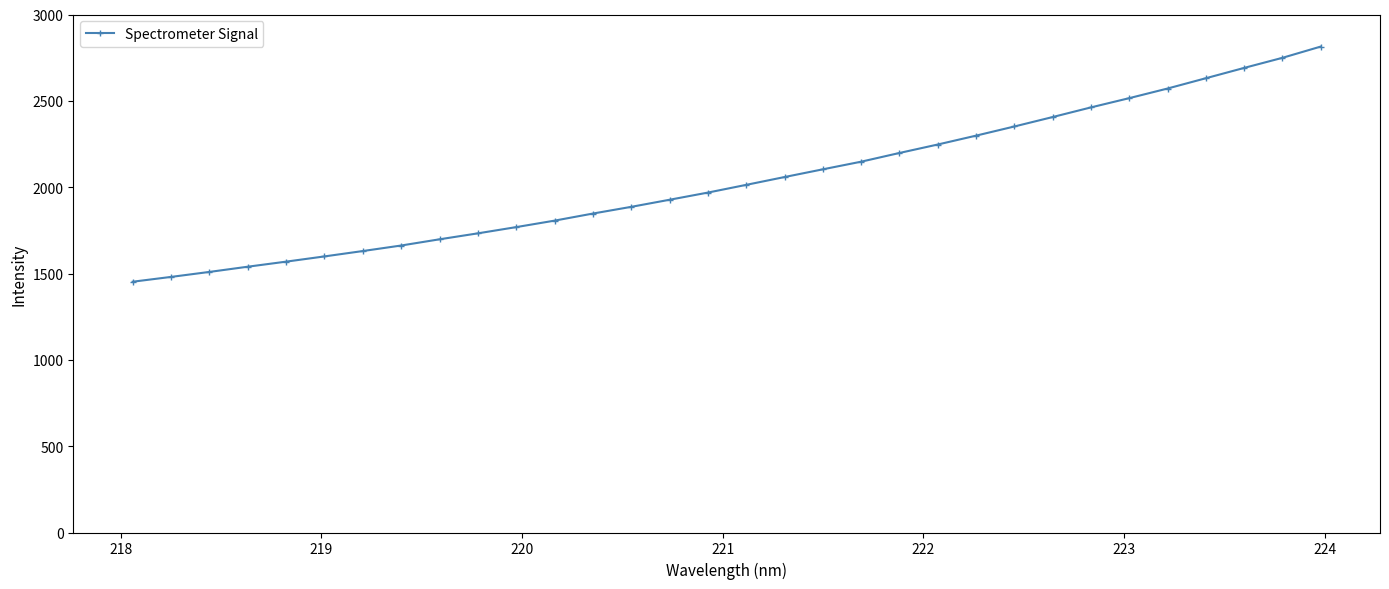

Reading right to left, list all the values displayed in this chart.

2814.0	2749.0	2690.5	2630.8	2571.2	2515.6	2461.9	2406.1	2351.4	2298.4	2247.0	2198.1	2147.5	2103.4	2058.6	2013.4	1968.6	1927.1	1886.0	1847.2	1806.2	1768.7	1732.6	1698.1	1662.1	1630.1	1599.0	1568.7	1539.3	1509.1	1480.2	1452.4